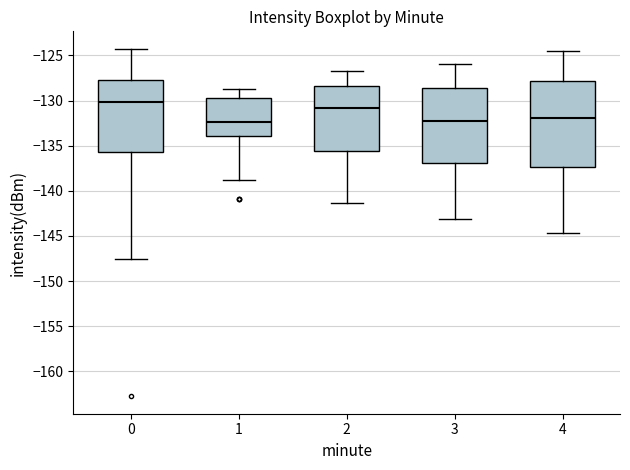

Reading left to right, transcribe this box plot: for each box, give where its median line is, the range the box spans, and where its two whiskers end, as read against the y-axis. The values are not printed on the chart, so give them approximately, as read against the axis.

0: median -130.0, box -135.5 to -127.5, whiskers -147.5 to -124.5
1: median -132.5, box -134.0 to -129.5, whiskers -139.0 to -128.5
2: median -131.0, box -135.5 to -128.5, whiskers -141.5 to -126.5
3: median -132.0, box -137.0 to -128.5, whiskers -143.0 to -126.0
4: median -132.0, box -137.5 to -128.0, whiskers -144.5 to -124.5